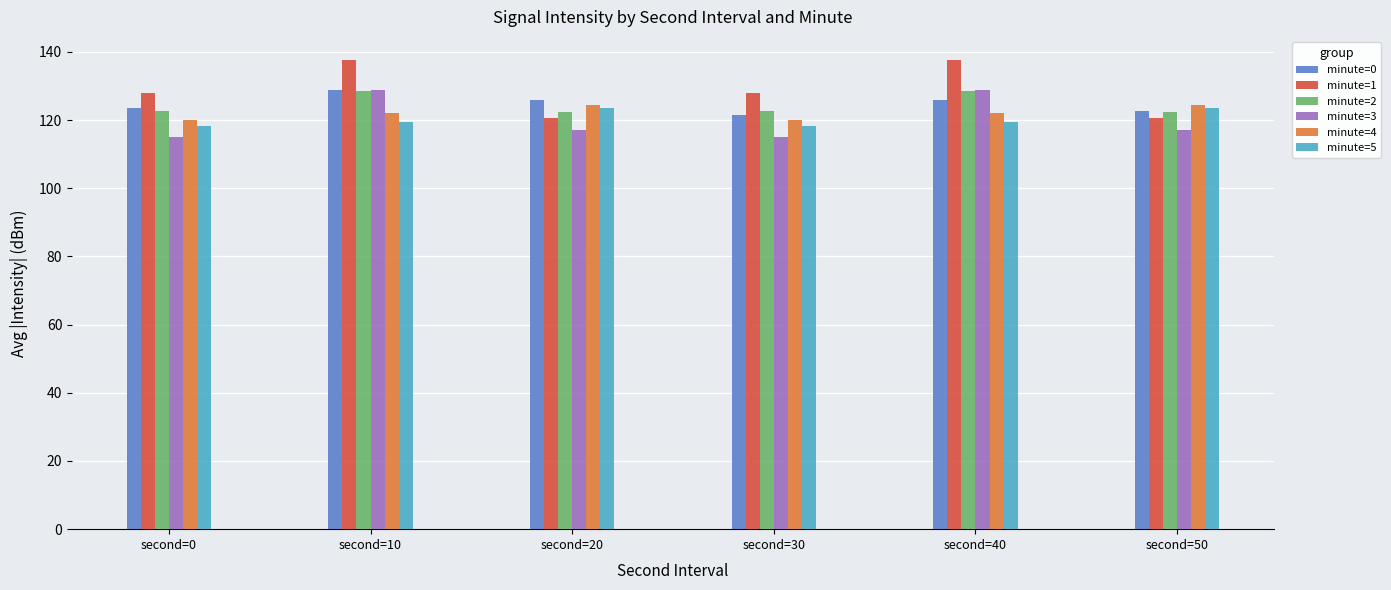

What is the total value across all series at second=0?

727.6